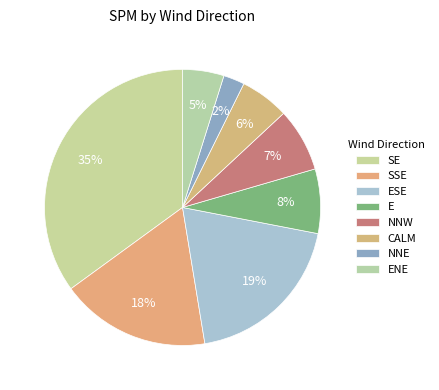

How many slices are in this pie chart?

8